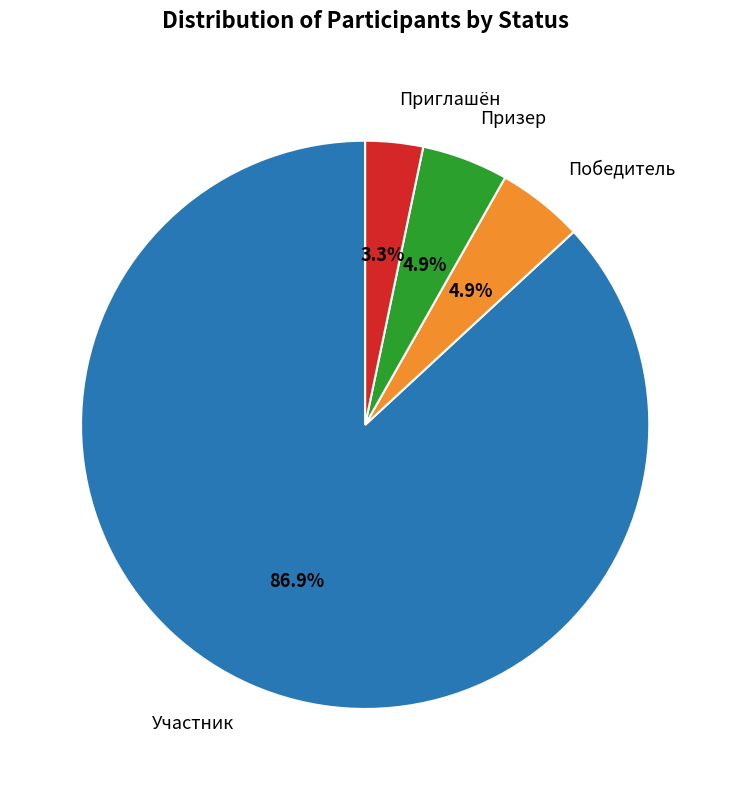

Is there any slice that represents more than half of the pie?

Yes